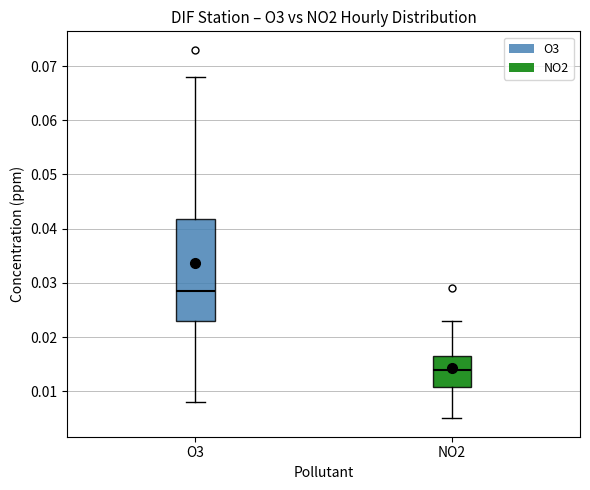

Where does the median line of the box for O3 sit on the y-axis? The values are not printed on the chart, so give them approximately, as read against the axis.

0.029